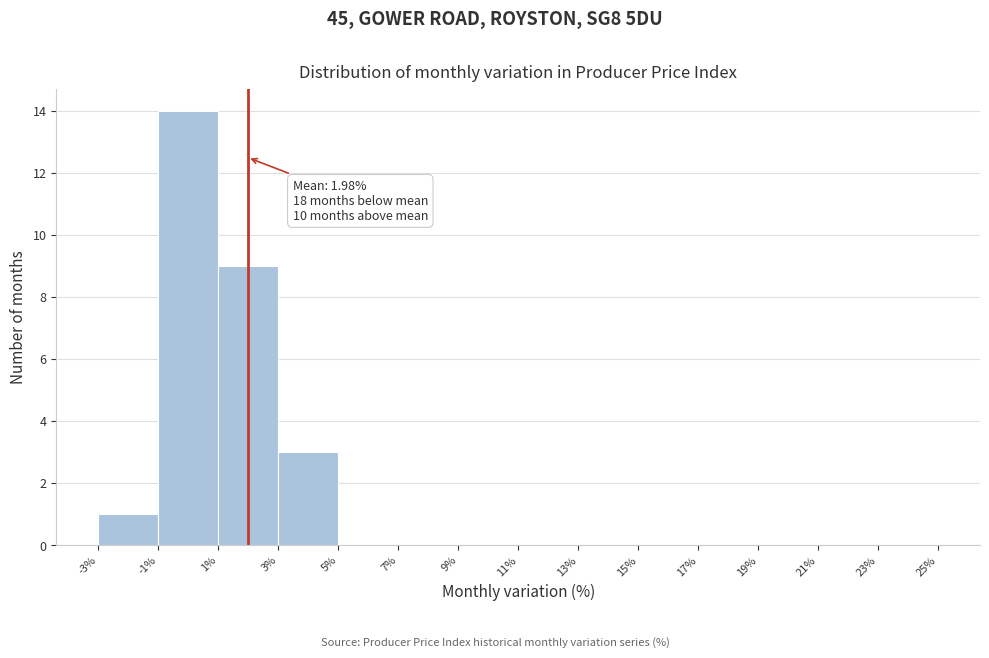

Which range on the x-axis has the tallest bar?

-1% to 1%